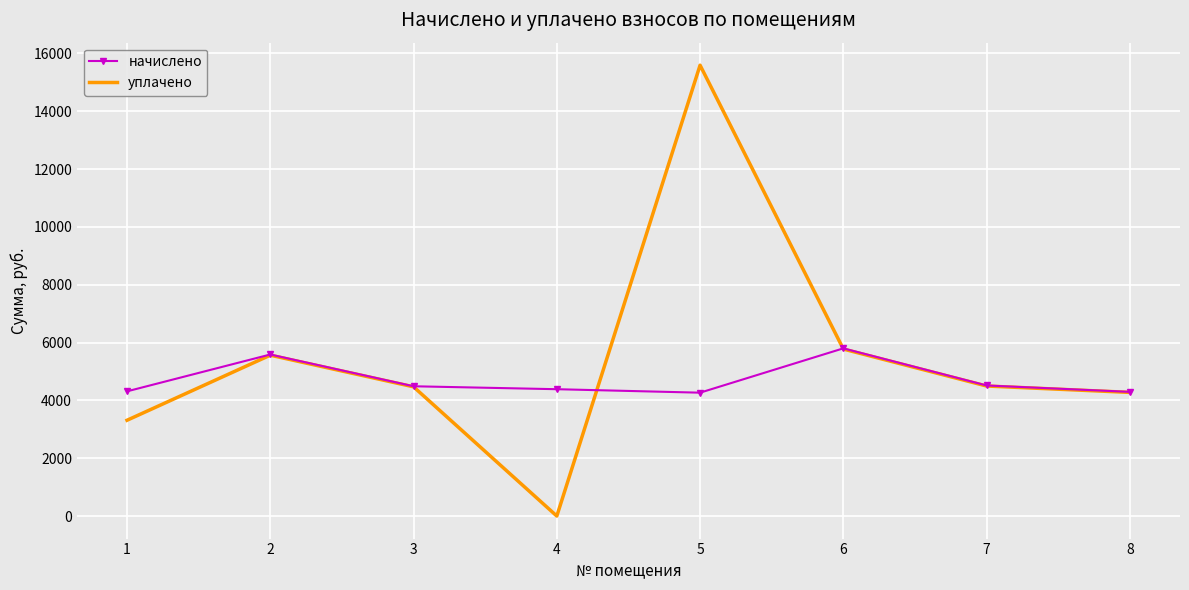

Which series has the largest range (max minus min)?

уплачено